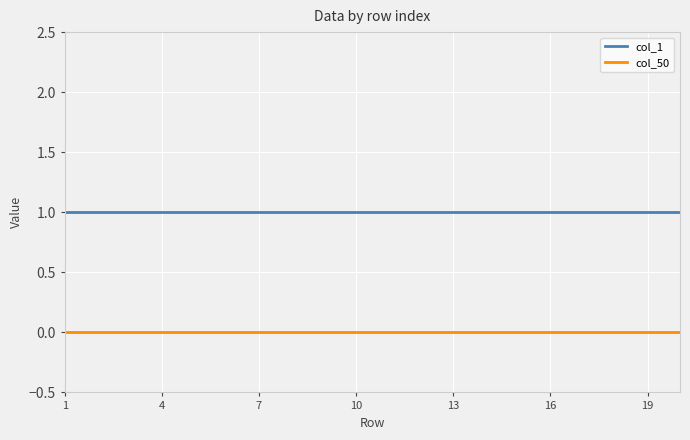

Rank the series by their maximum value, from highest to lowest.

col_1, col_50